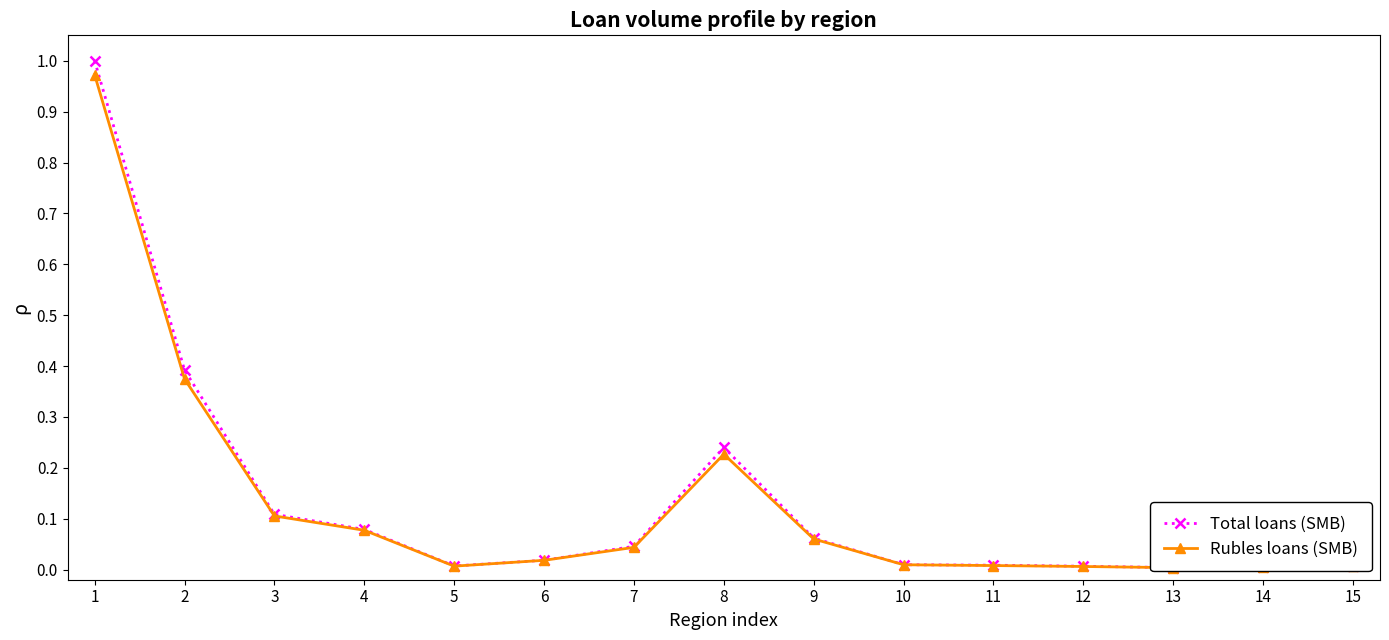

What is the difference between the Total loans (SMB) values at 2 and 4?

0.3